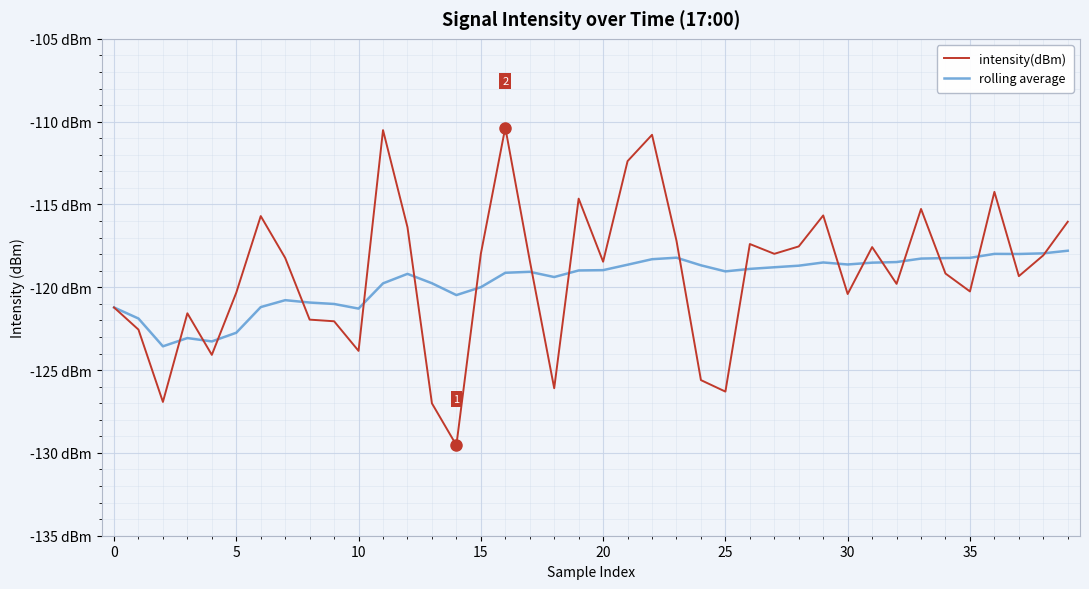

What are all the series names shown in the legend?

intensity(dBm), rolling average